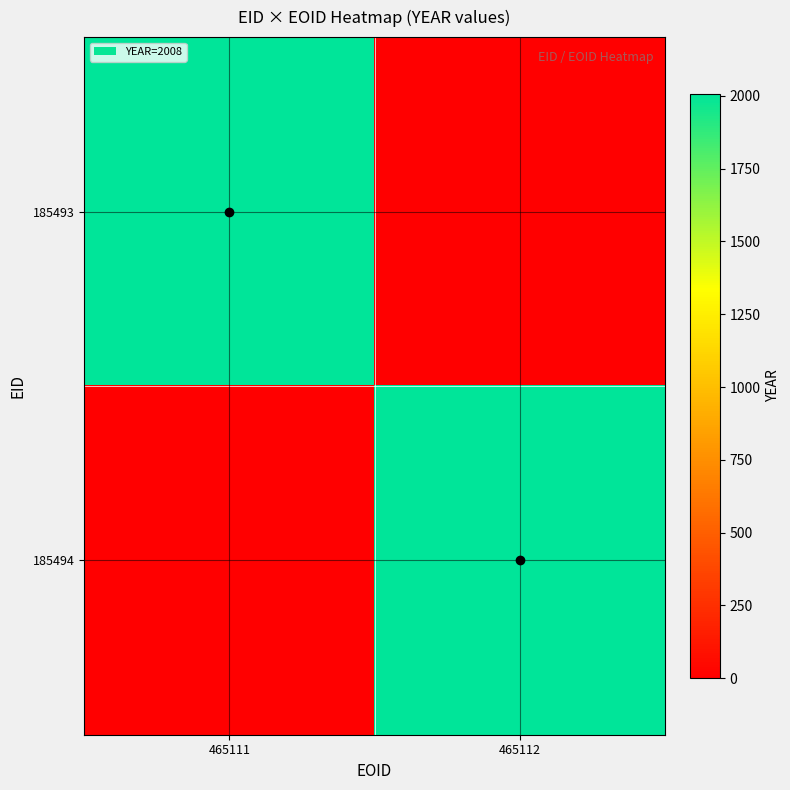

Reading left to right, list all the values displayed in this chart.

185493: 465111=2008	465112=0
185494: 465111=0	465112=2008